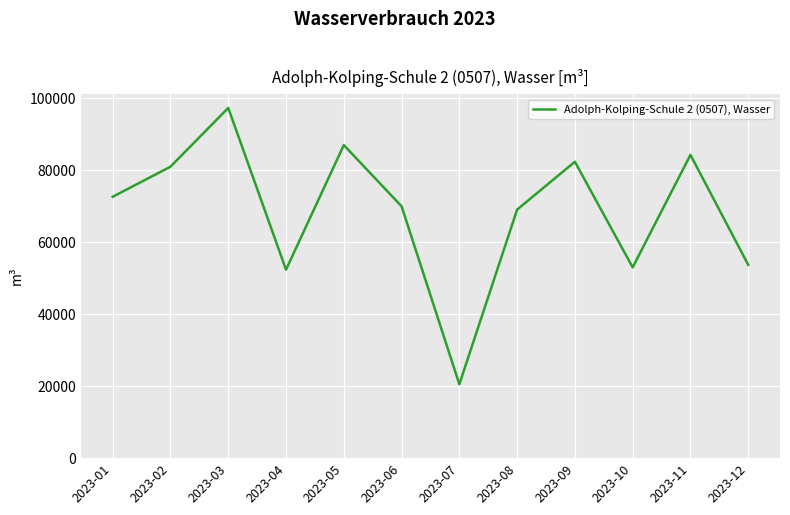

Where is the data nearest to the value 58930?

2023-12